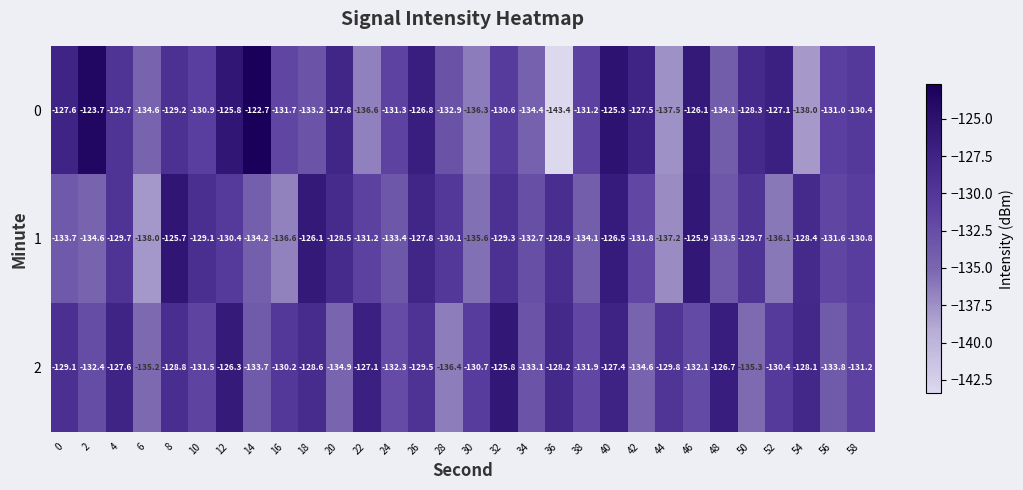

What is the sum of all 2 values?

-3922.7